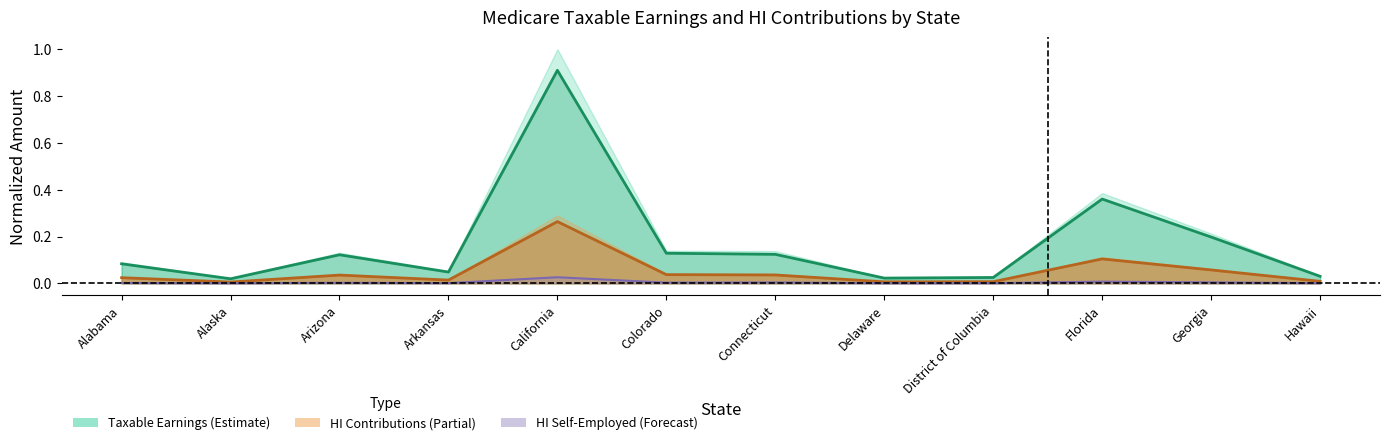

What is the total value across all series at Colorado?

0.2